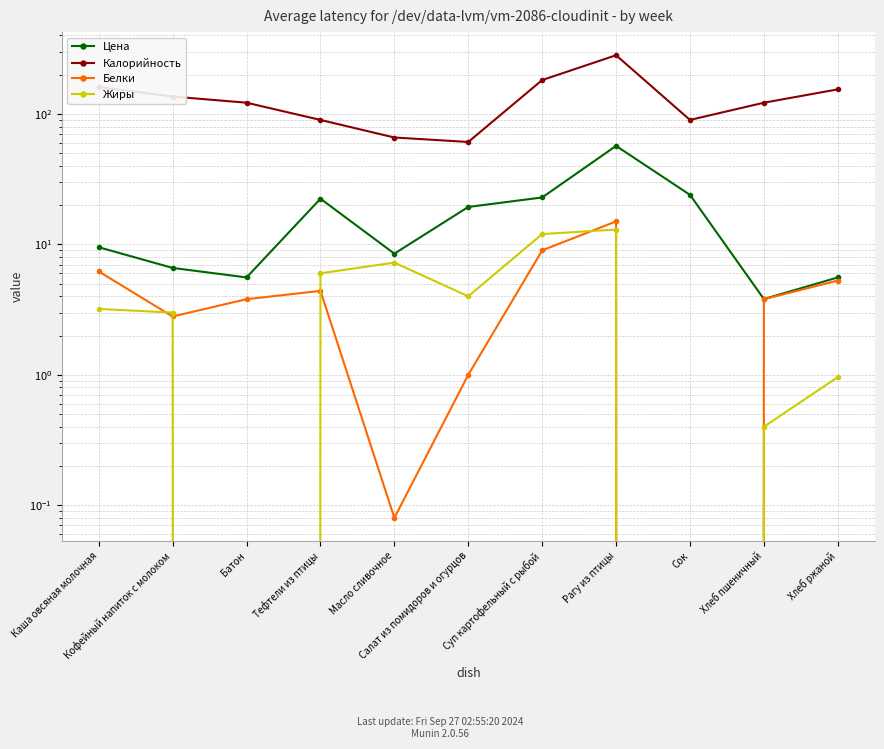

What is the difference between the highest and lowest values at Кофейный напиток с молоком?

133.2